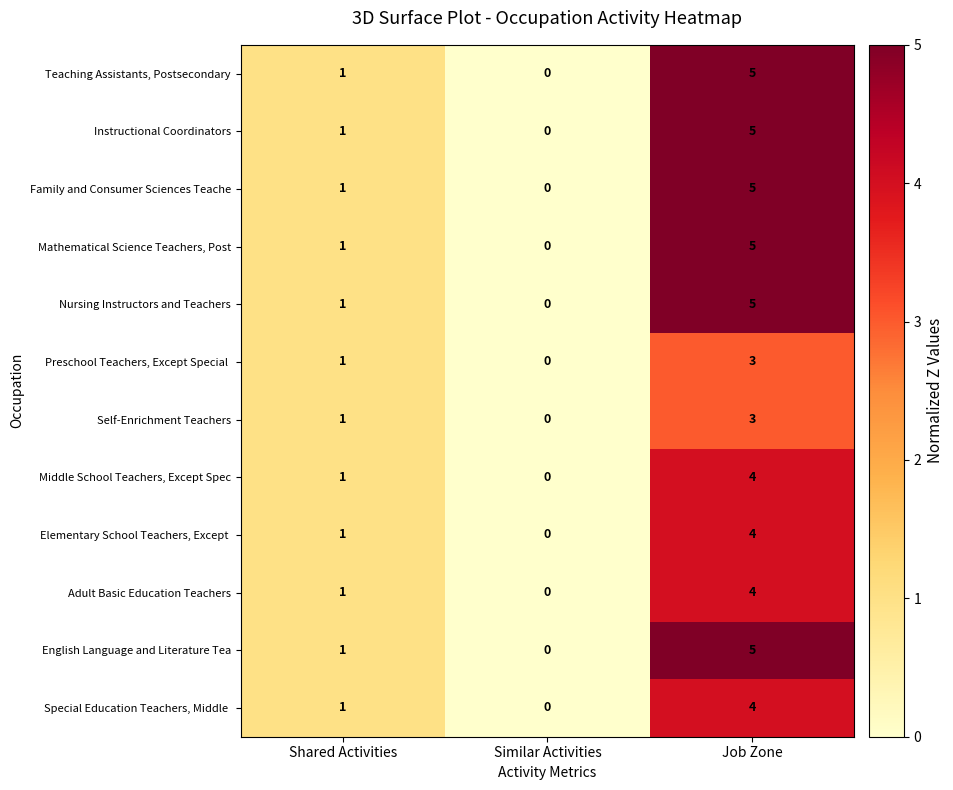

At which category is the sum across all series the highest?

Job Zone